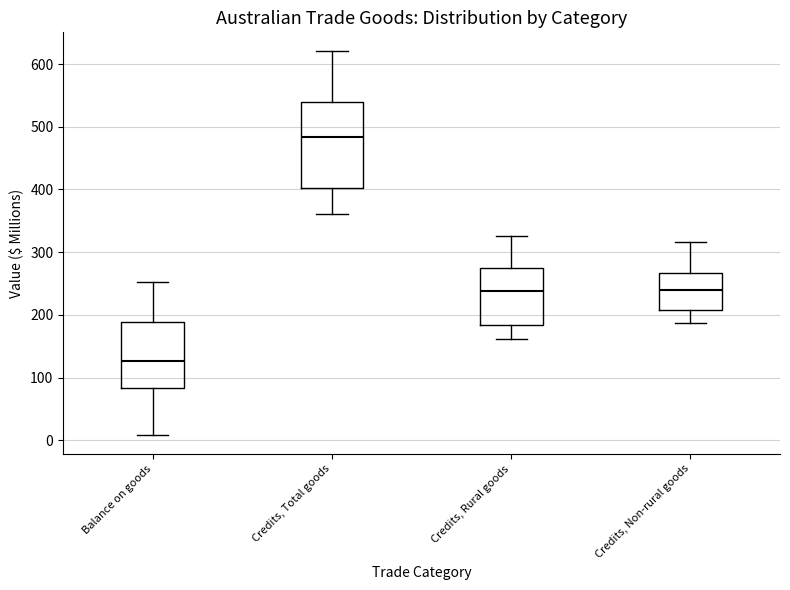

Which box's median line is the highest?

Credits, Total goods